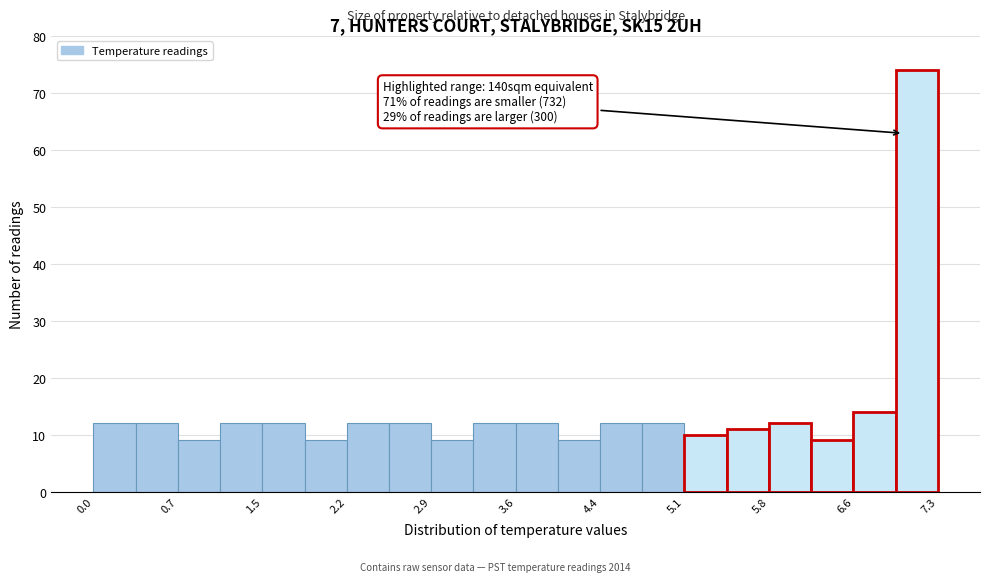

Around what value on the x-axis is the tallest bar? Give the approximate position of its centre, as read against the axis.

7.1